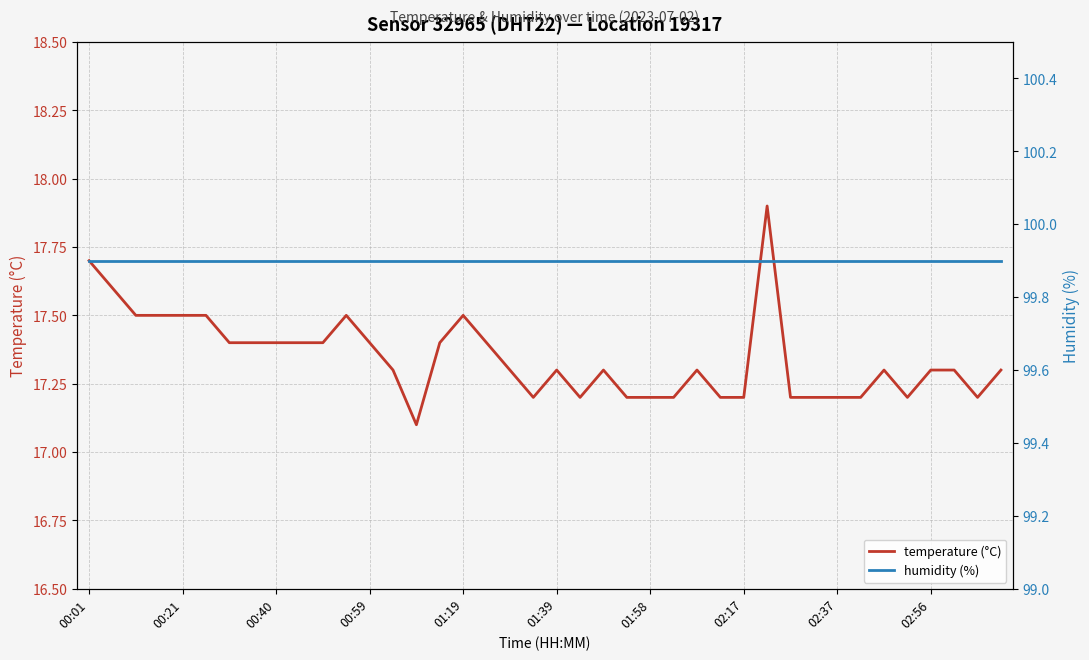

The humidity (%) series shows 99.9 at 01:58. True or false?

True